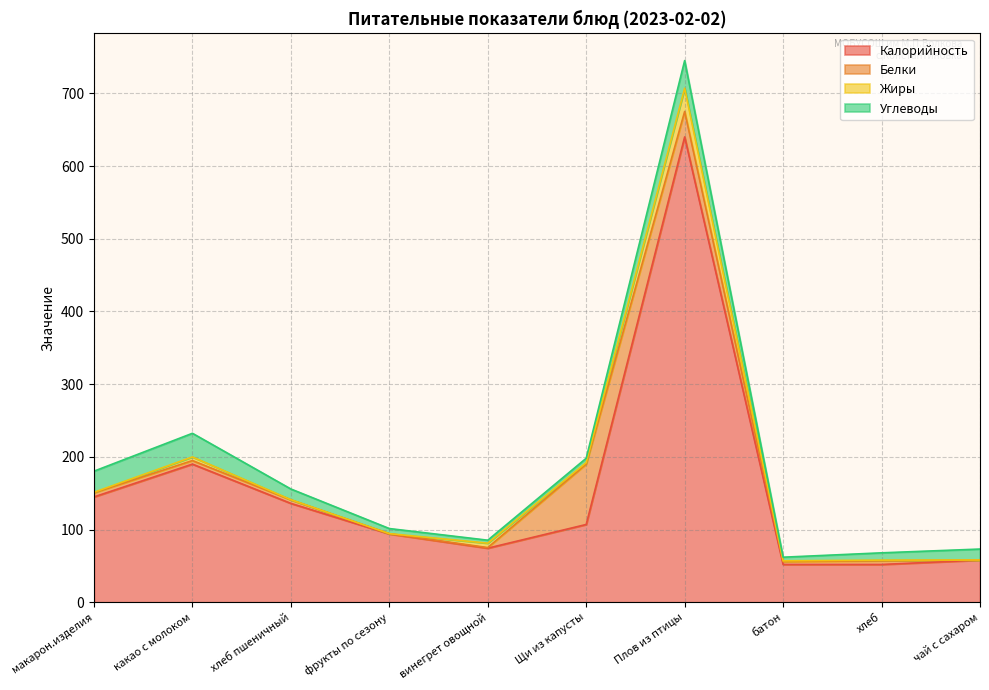

Which series ends up on top after the final intersection of Углеводы and Жиры?

Углеводы